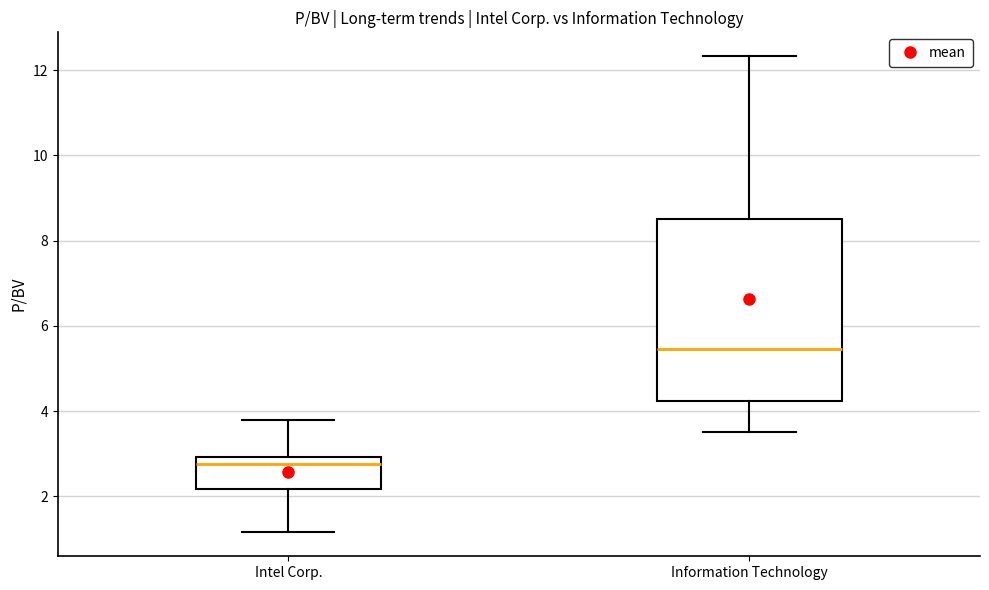

Reading left to right, transcribe this box plot: for each box, give where its median line is, the range the box spans, and where its two whiskers end, as read against the y-axis. The values are not printed on the chart, so give them approximately, as read against the axis.

Intel Corp.: median 2.8, box 2.2 to 3.0, whiskers 1.2 to 3.8
Information Technology: median 5.4, box 4.2 to 8.6, whiskers 3.6 to 12.4